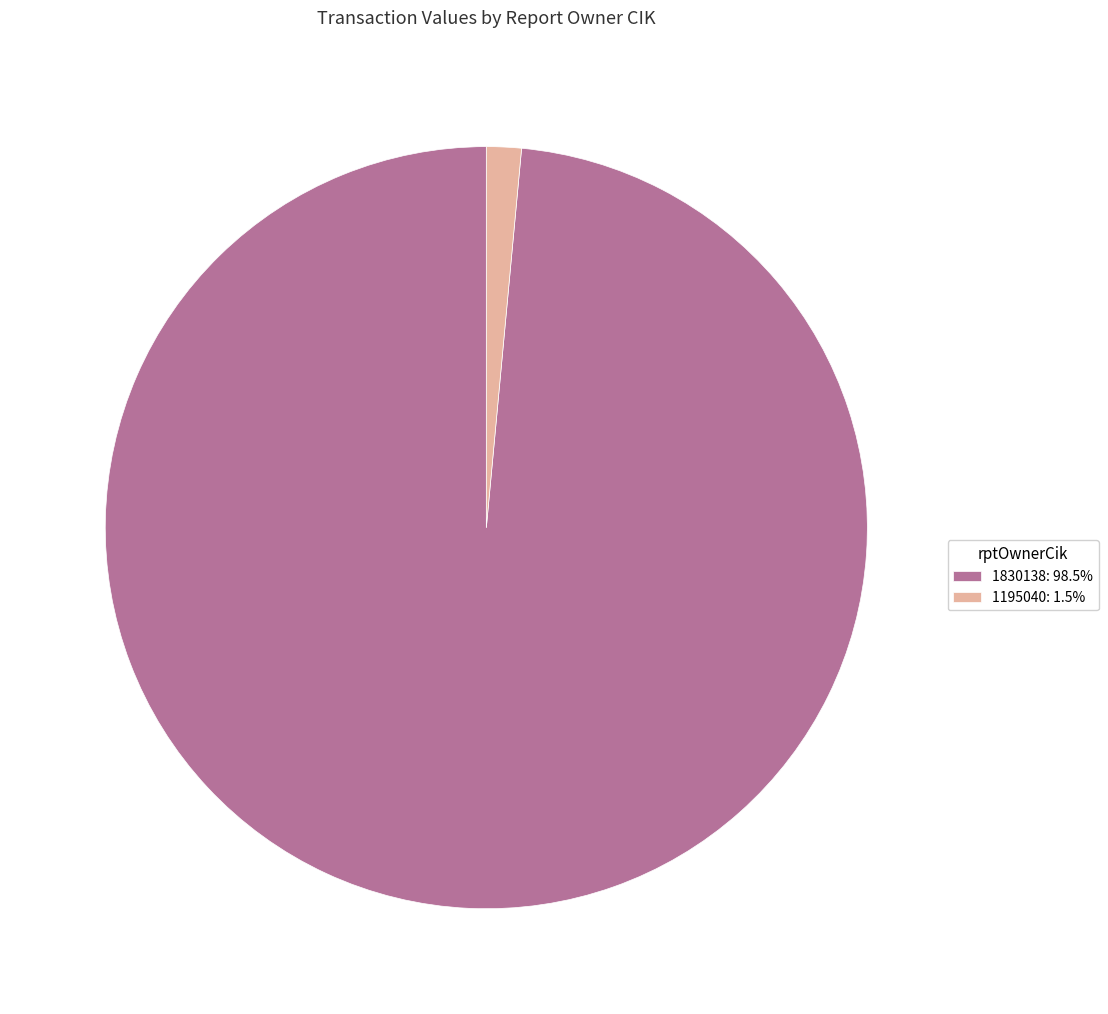

Is there a majority slice in this chart?

Yes